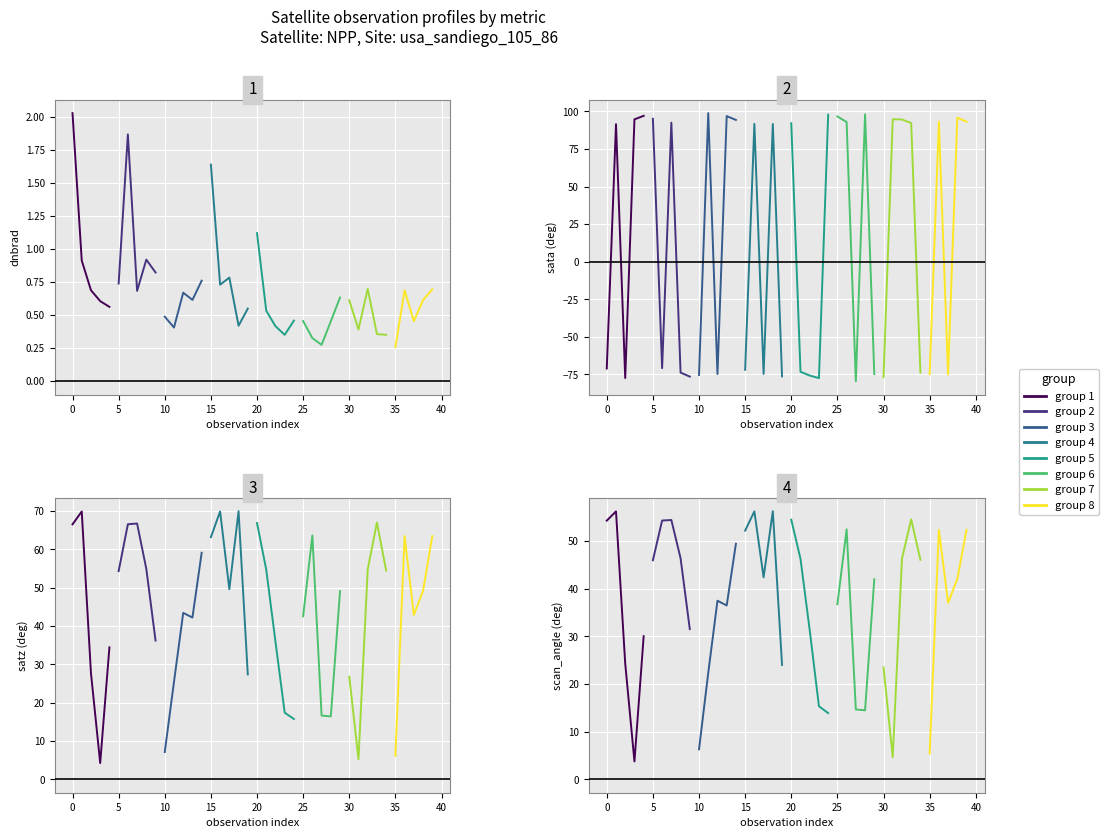

How many intersections are there between scan_angle and sata?

25